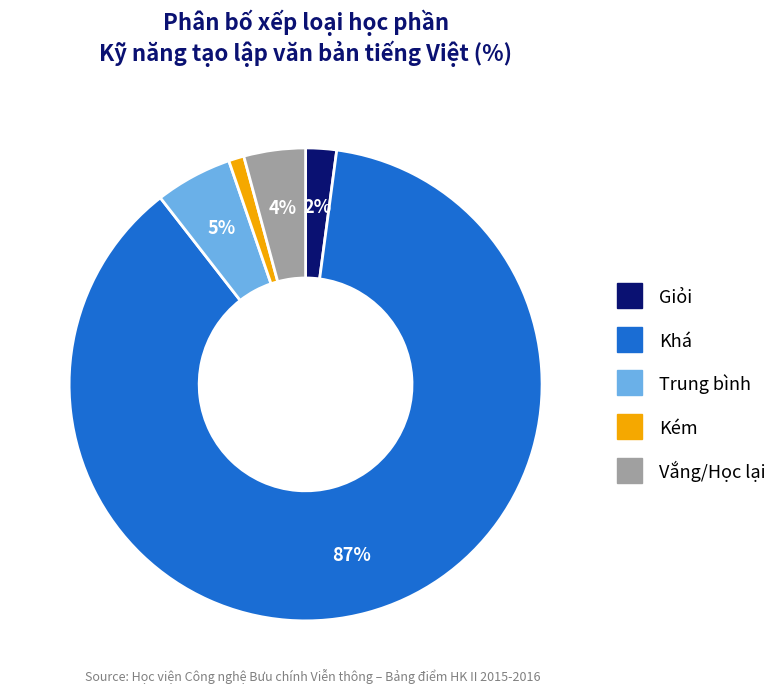

Is the sum of Vắng/Học lại and Kém greater than half?

No